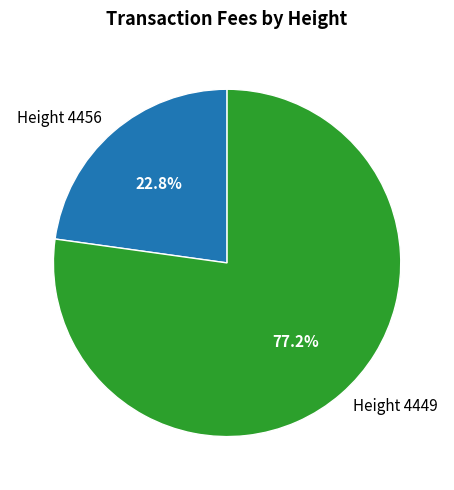

What is the smallest slice in the pie chart?

Height 4456